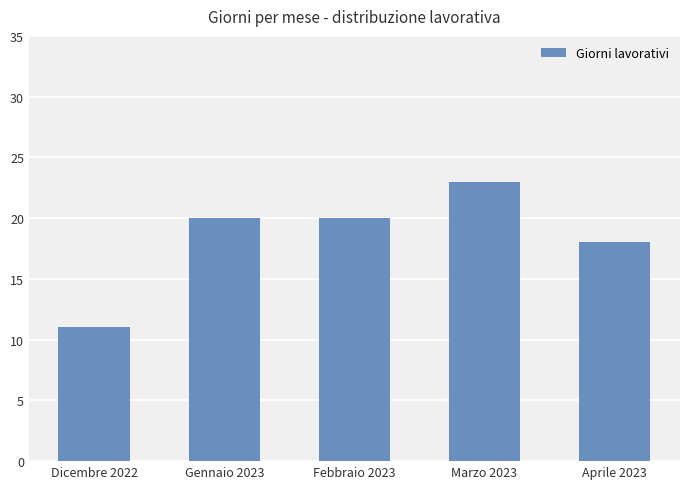

What is the average value?

18